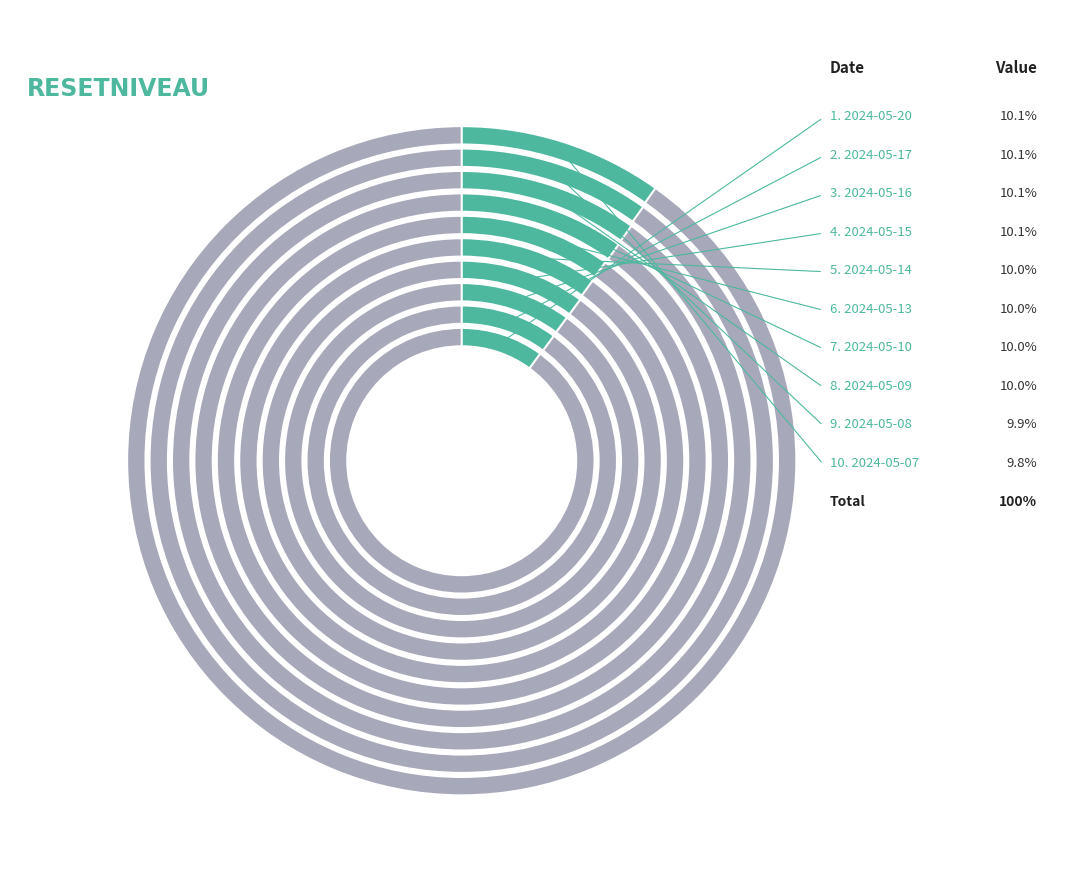

Count the number of slices in the pie.

10